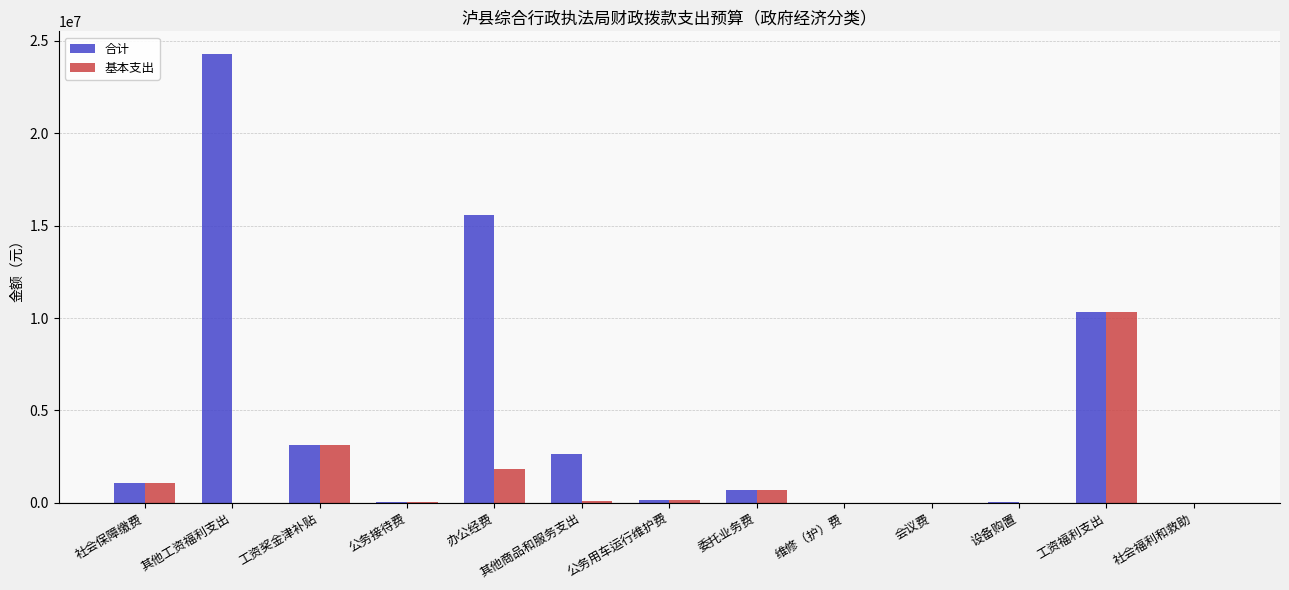

What is the sum of all 基本支出 values?

17400963.6